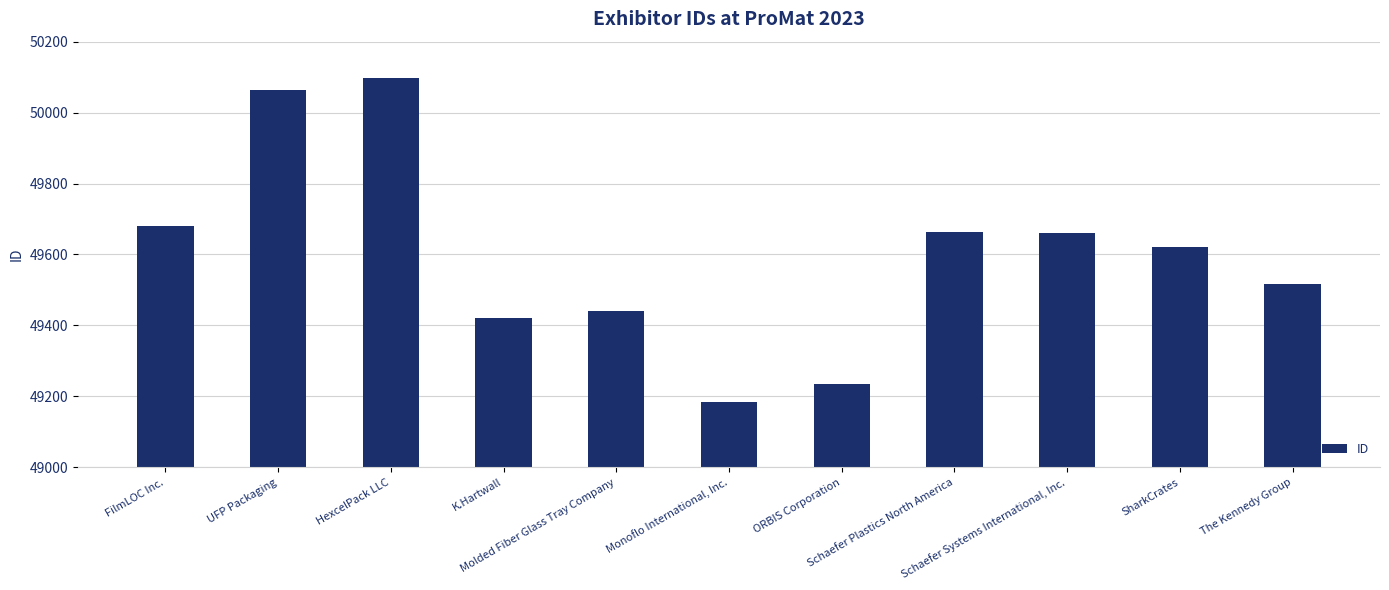

What is the greatest value displayed?

50097